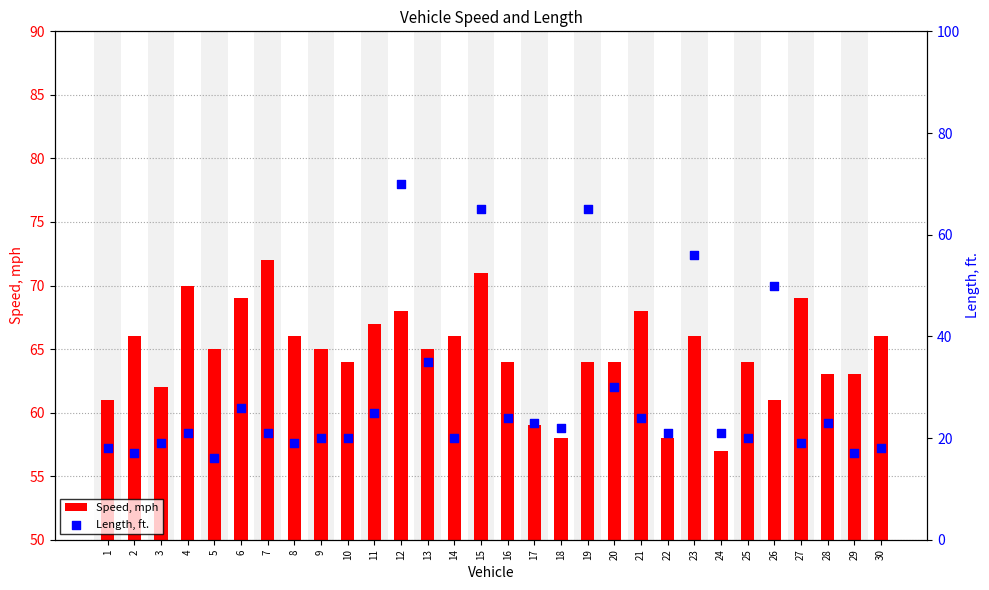

Which series reaches the minimum Y coordinate?

Length, ft.